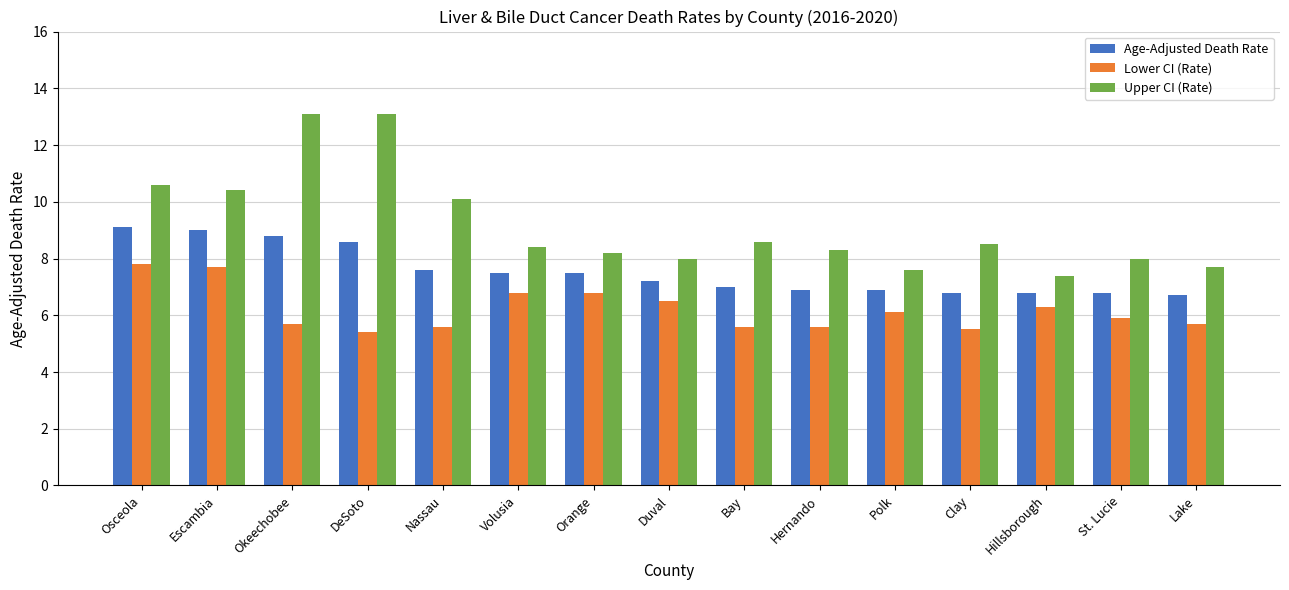

How many categories are shown in the chart?

15